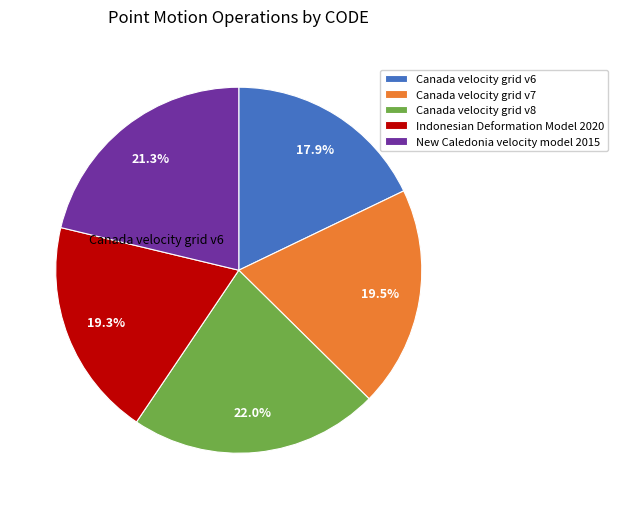

Rank the categories by value from lowest to highest.

Canada velocity grid v6, Indonesian Deformation Model 2020, Canada velocity grid v7, New Caledonia velocity model 2015, Canada velocity grid v8